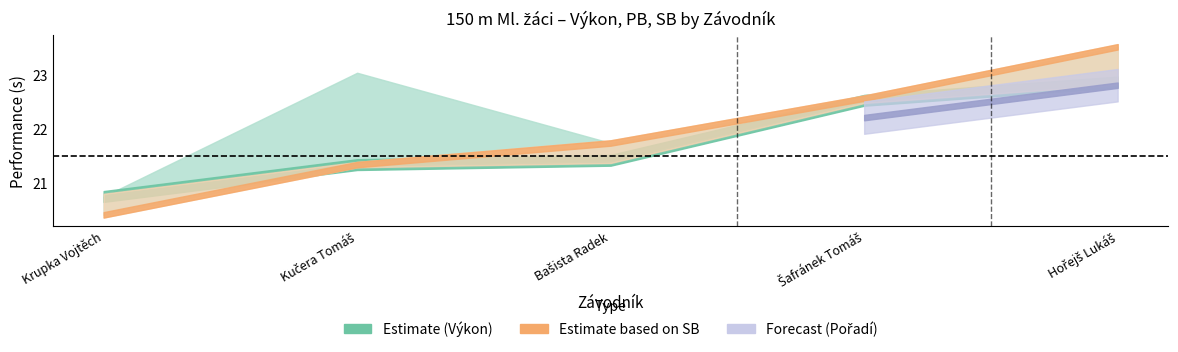

What is the average value of the PB series?

22.3